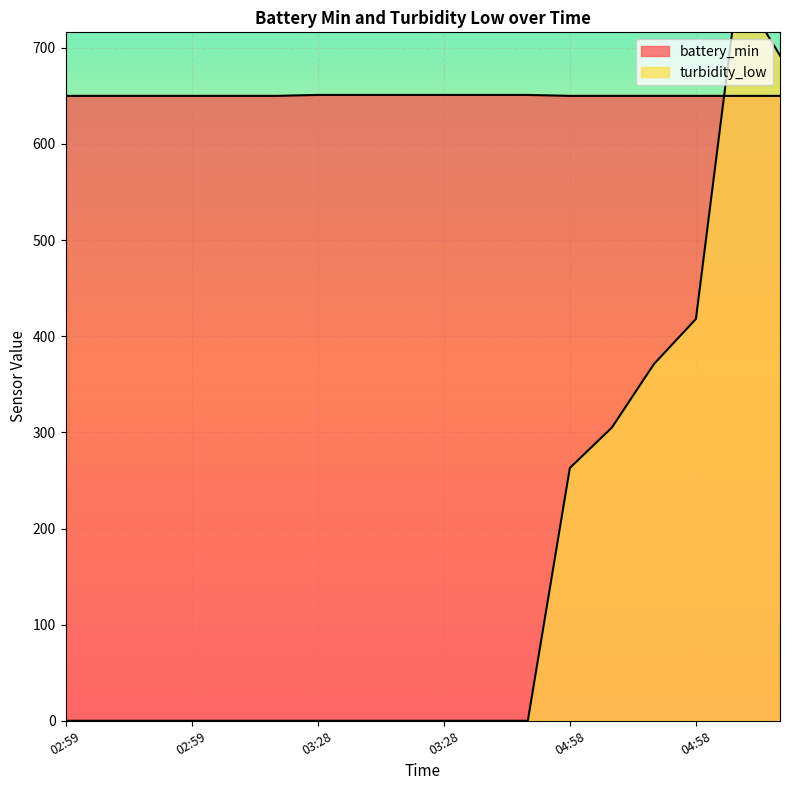

Which has a higher value, 04:58 or 02:59?

04:58